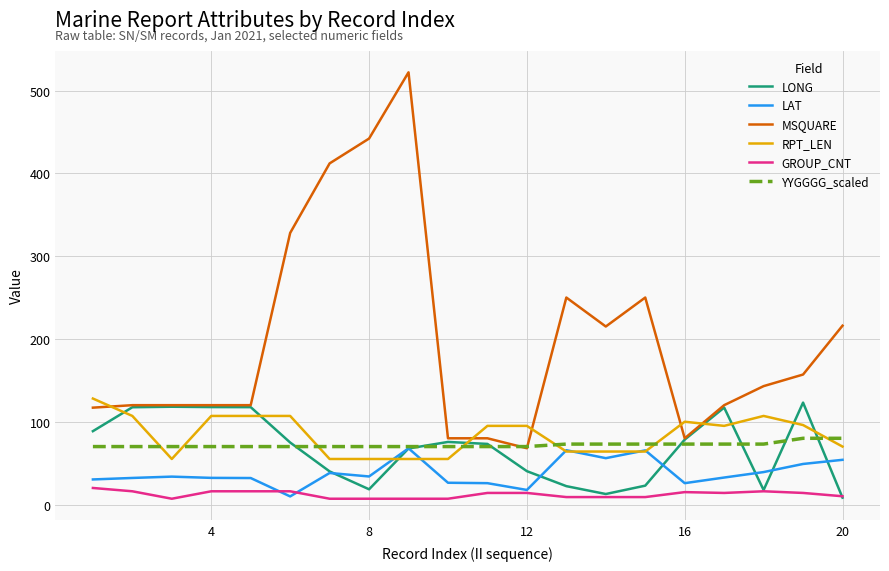

Which series has the largest range (max minus min)?

MSQUARE